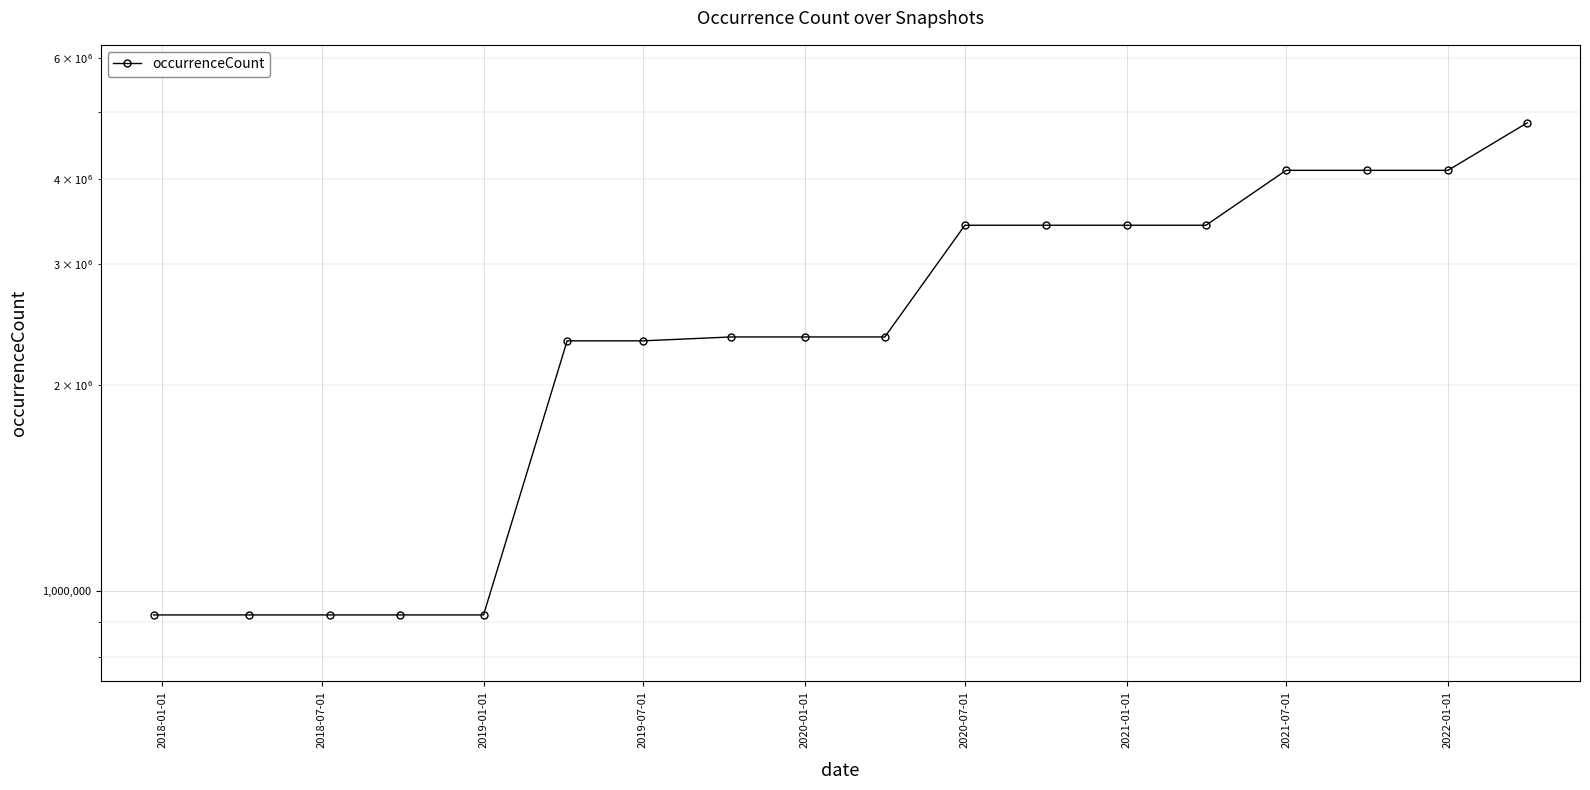

Reading left to right, what are all the values shown in this chart?

922326	922326	922326	922326	922326	2319225	2319225	2349749	2349749	2349749	3421621	3421621	3421621	3421621	4115940	4115940	4115940	4829300